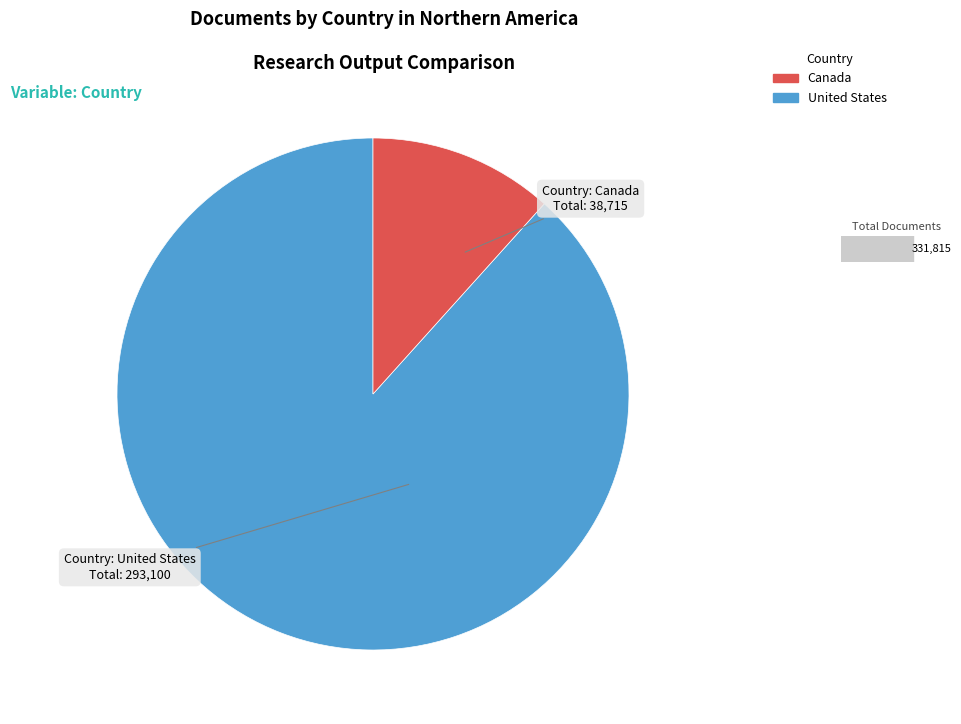

Does any single category account for the majority?

Yes